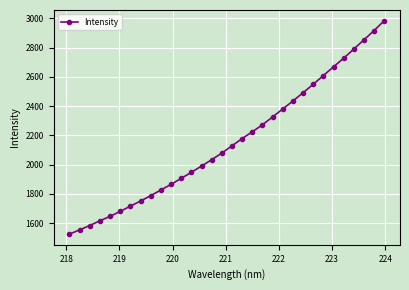

What is the value of the 7th point from the left?

1715.7